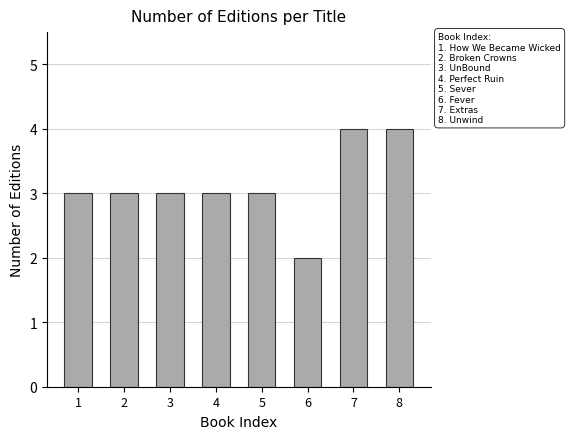

How many bars are there in total?

8